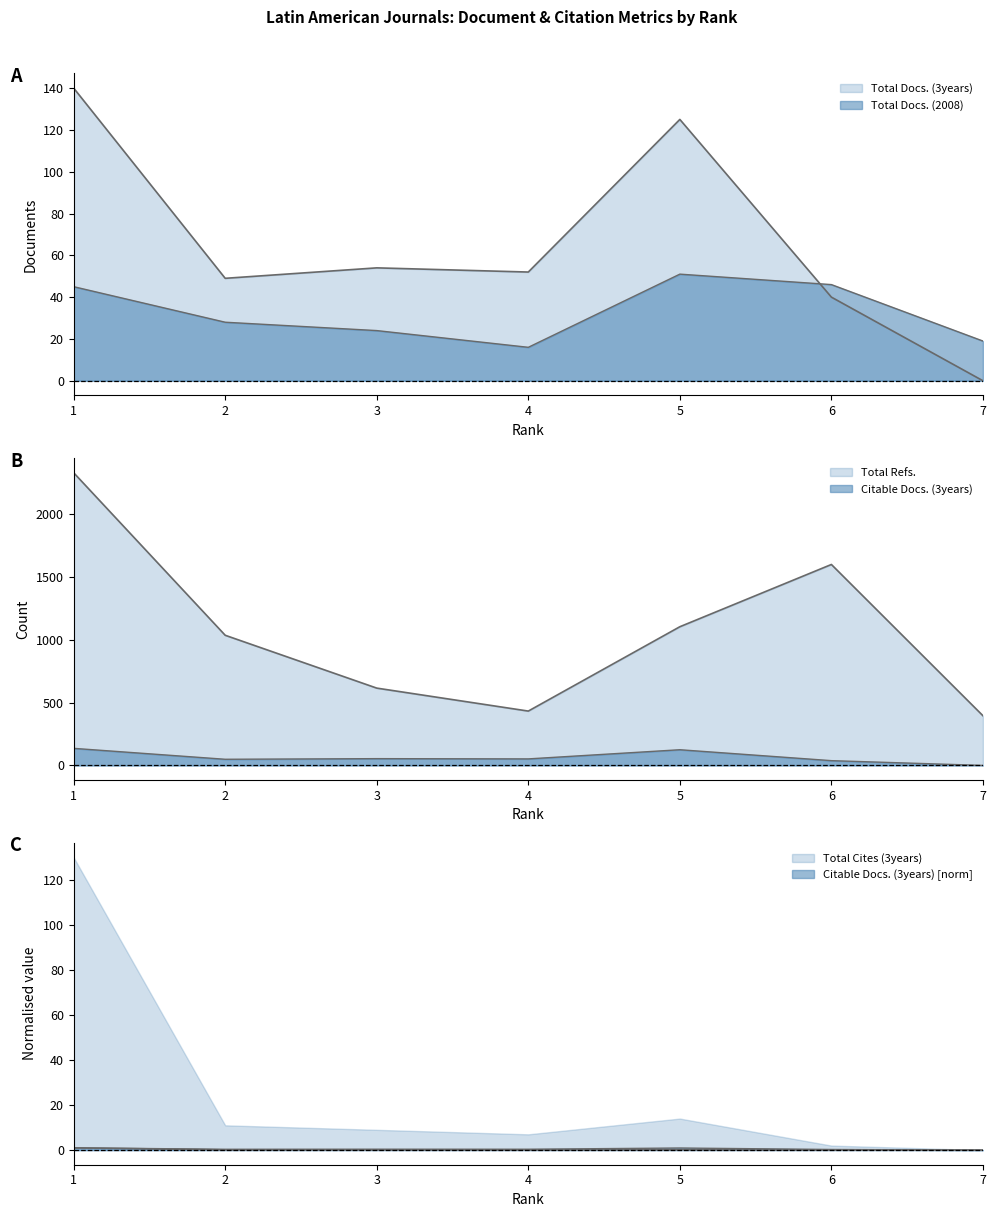

Which category has the lowest value in the Total Docs. (2008) series?

4